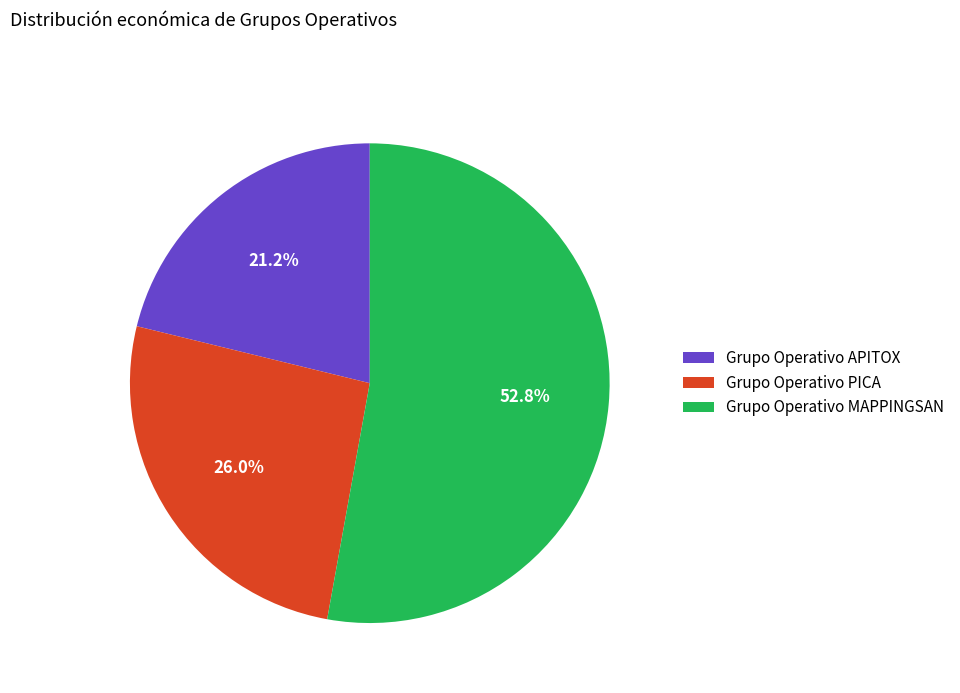

Approximately how many times larger is the value at Grupo Operativo MAPPINGSAN compared to Grupo Operativo PICA?

2.0